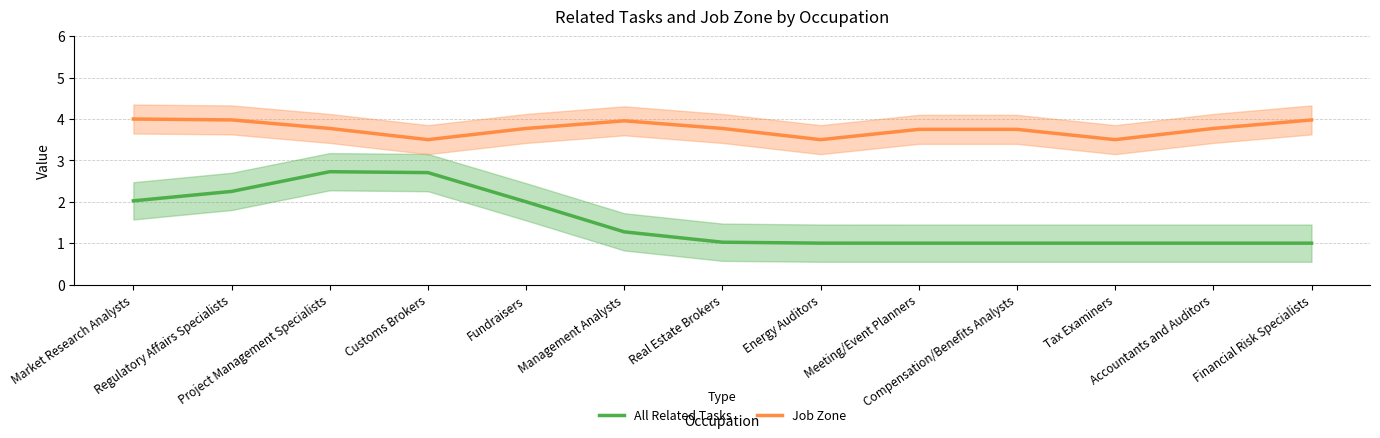

What are all the series names shown in the legend?

All Related Tasks, Job Zone